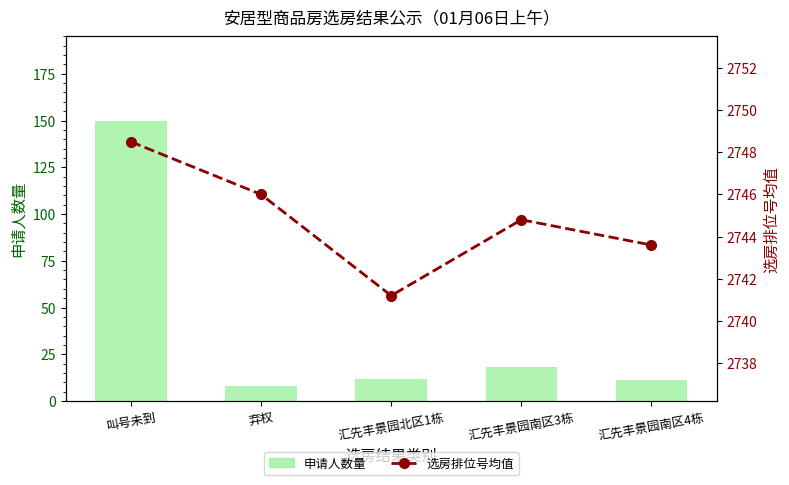

How many values in the 申请人数量 series exceed 12?

2